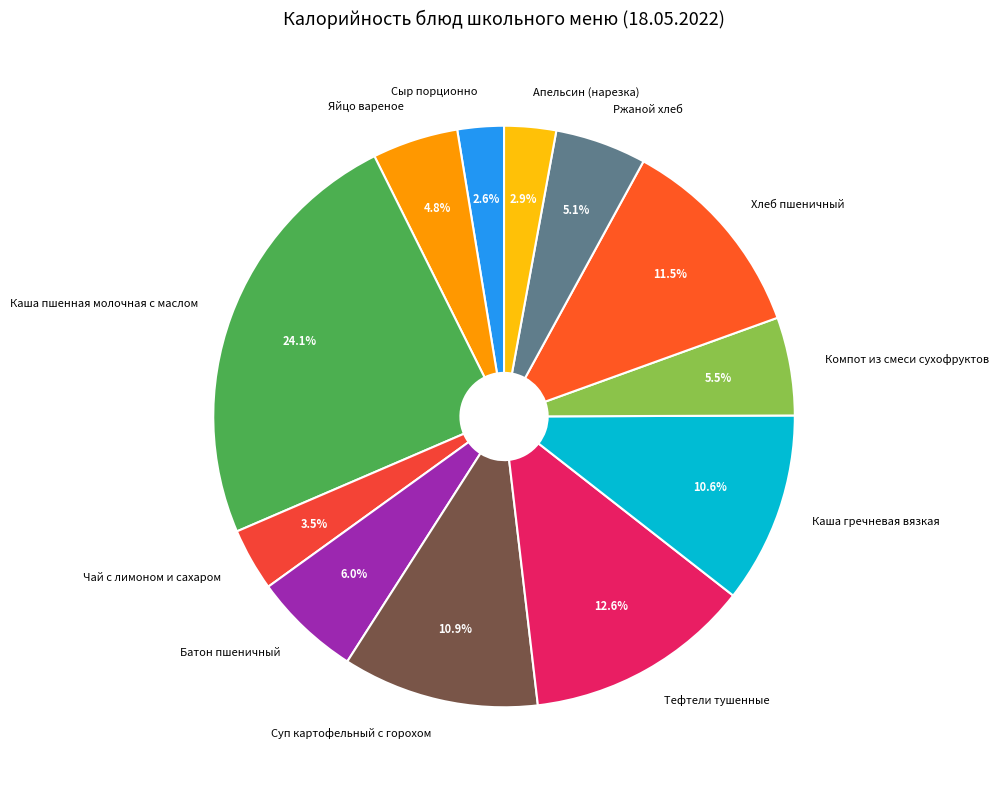

Is Хлеб пшеничный the majority of the pie?

No